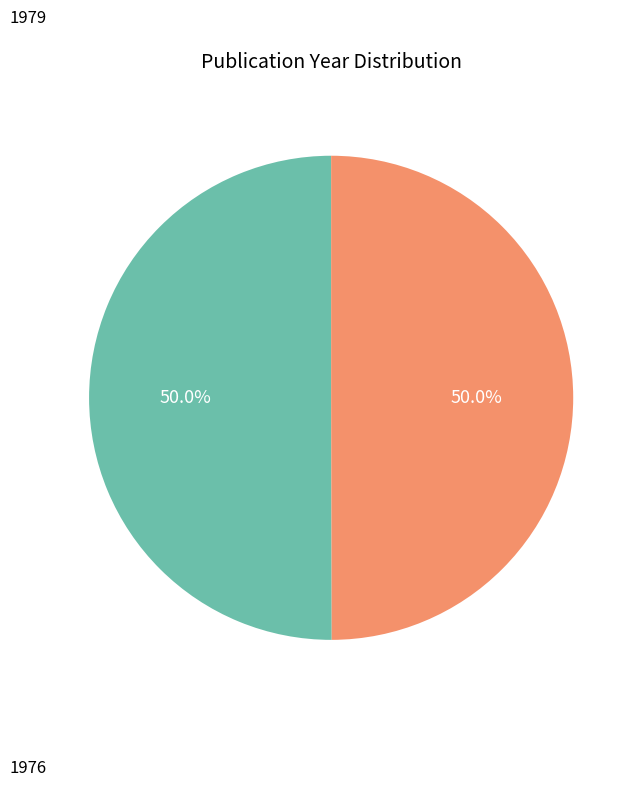

Which category has the smallest portion of the pie?

1976